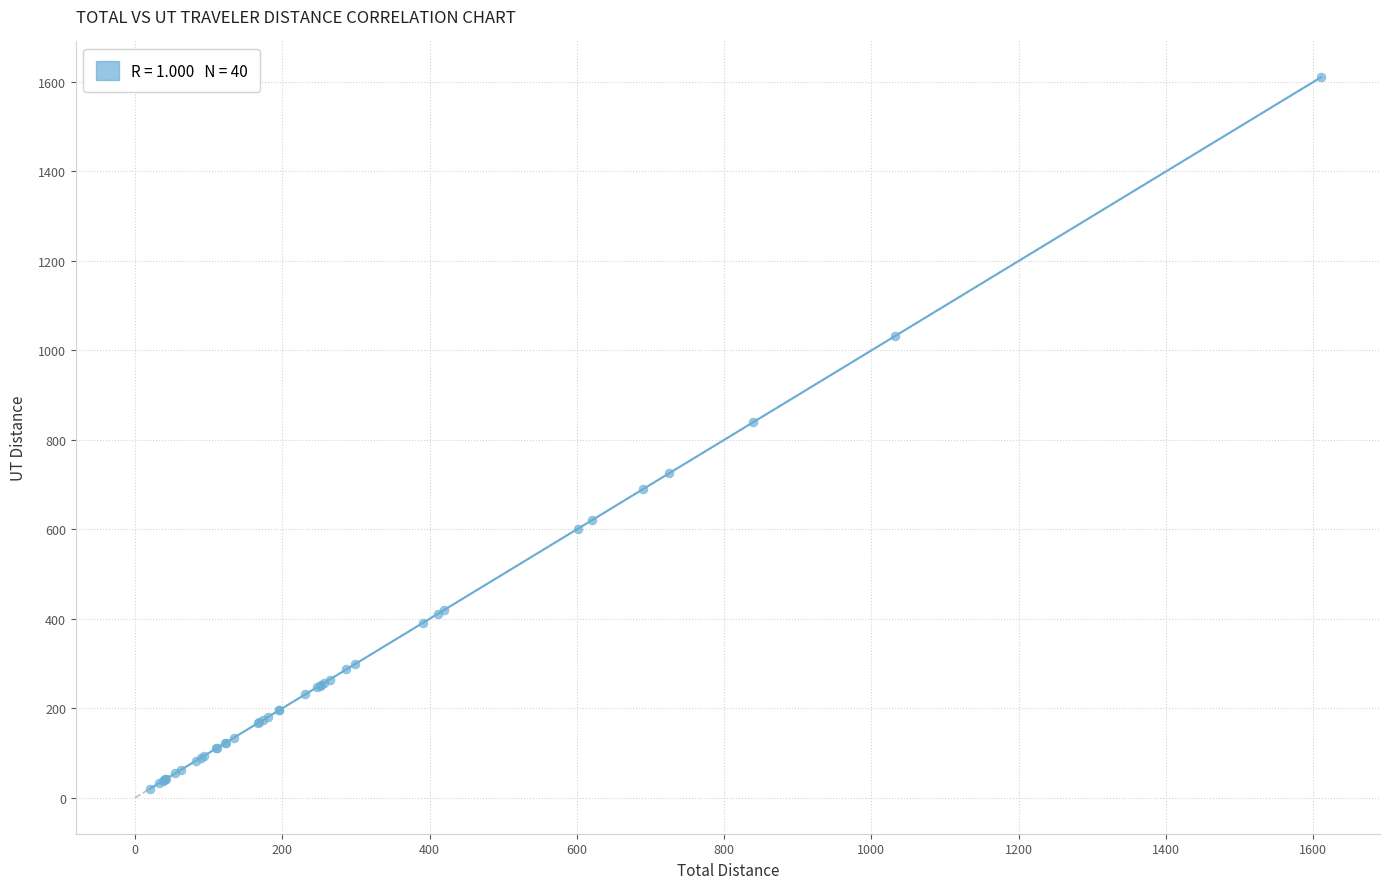

What Y value in the scatter plot is closest to 815?

839.2